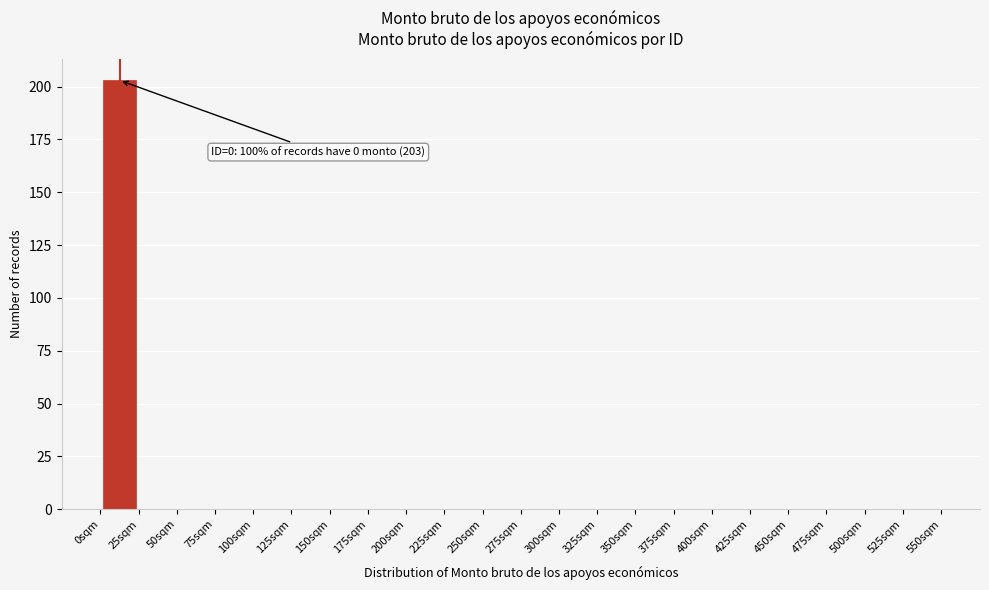

Over which range of the x-axis is the bar tallest?

0 to 25